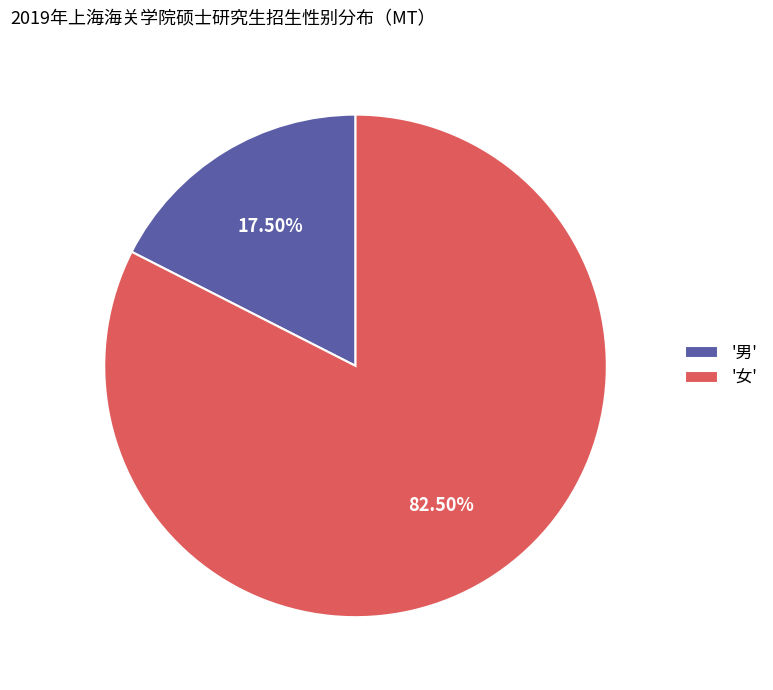

To the nearest percent, what is the difference between the largest and smallest slice percentages?

65%